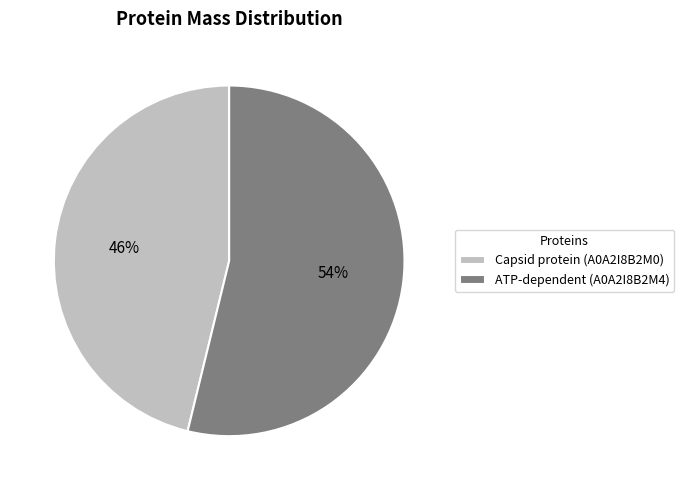

True or false: Capsid protein (A0A2I8B2M0) accounts for 53% of the total.

False